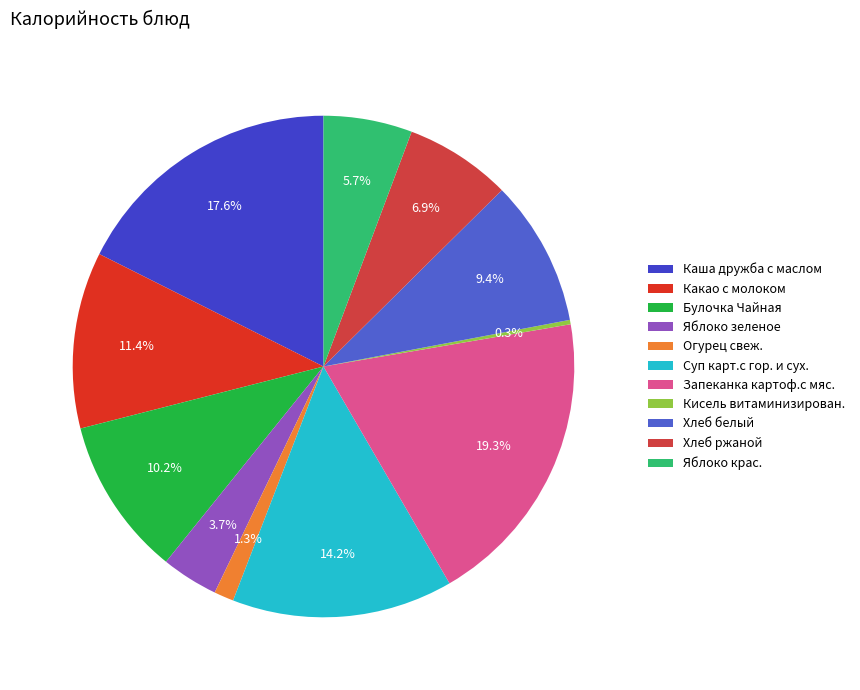

Does Хлеб белый account for over 50% of the chart?

No